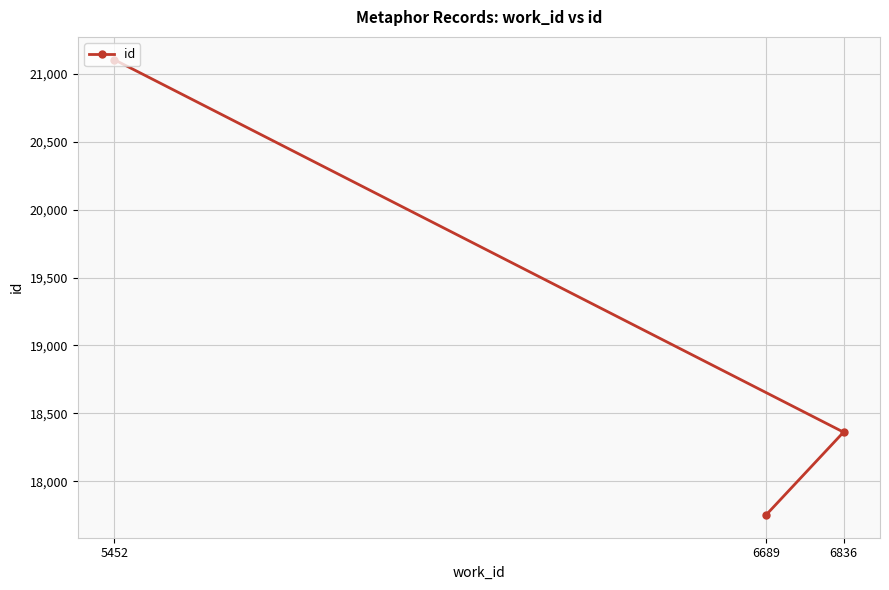

What is the approximate value at 5452, to the nearest 10?

21100